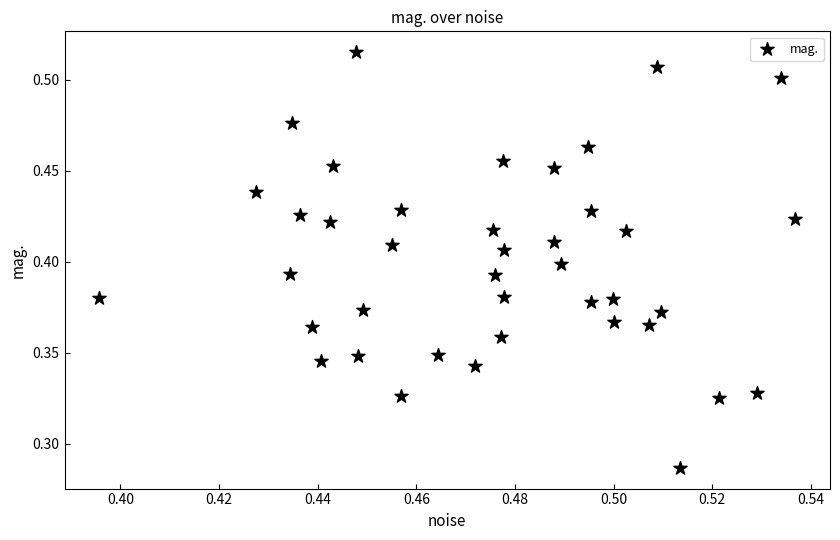

How many points are shown in the scatter plot?

40